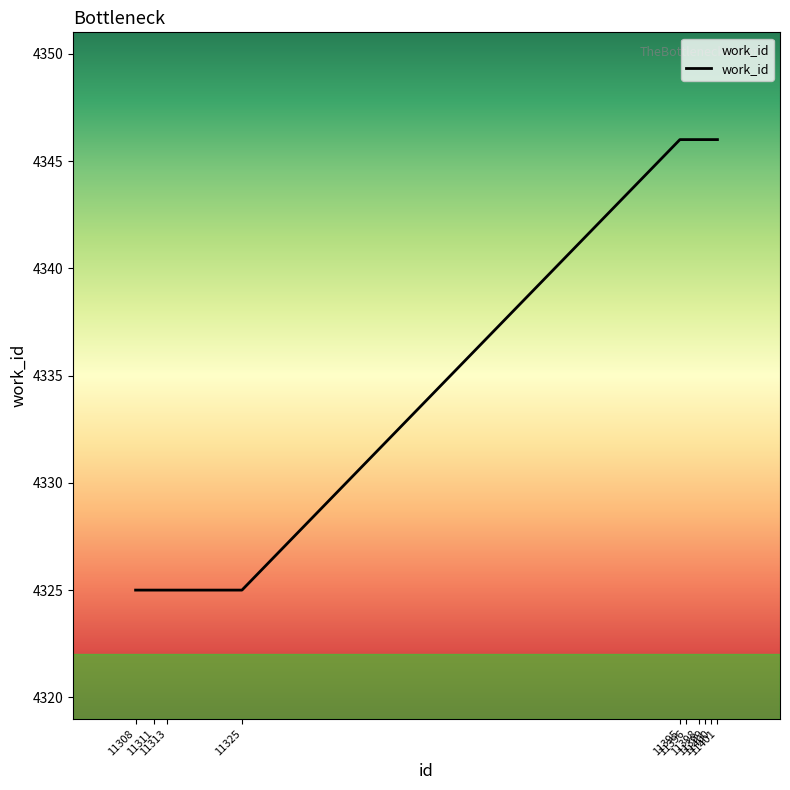

True or false: the data shows 4346 at 11399.

True